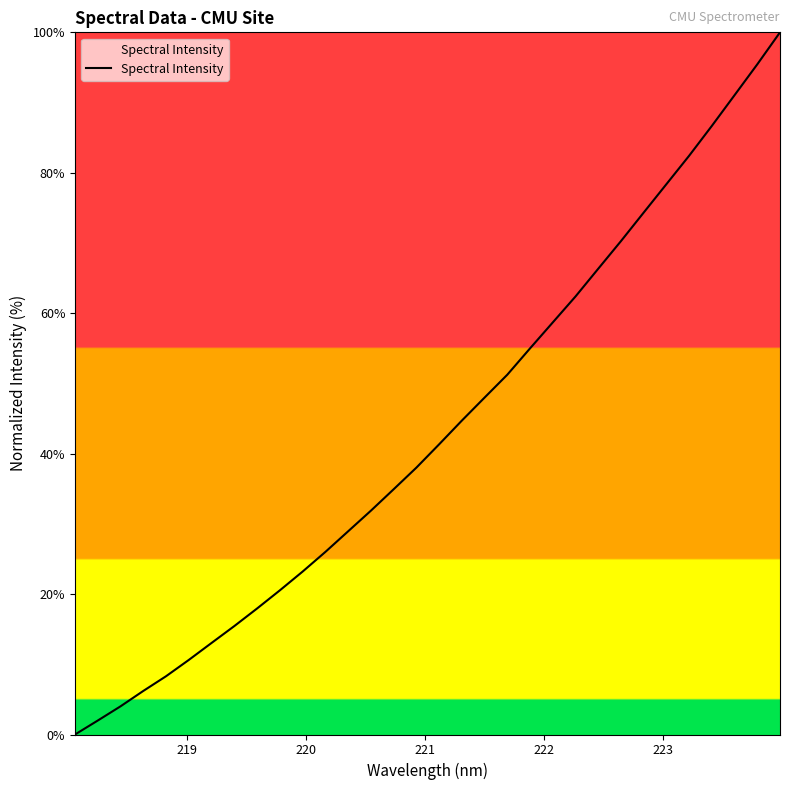

What is the difference between the maximum and minimum values?

100.0